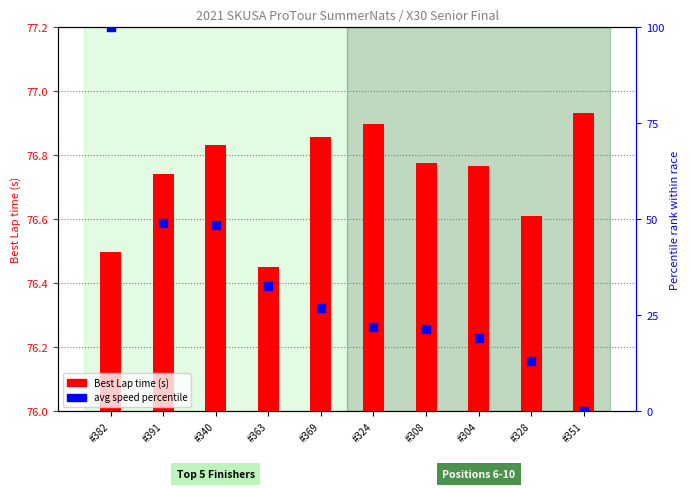

At how many categories does at least one series exceed 96?

1